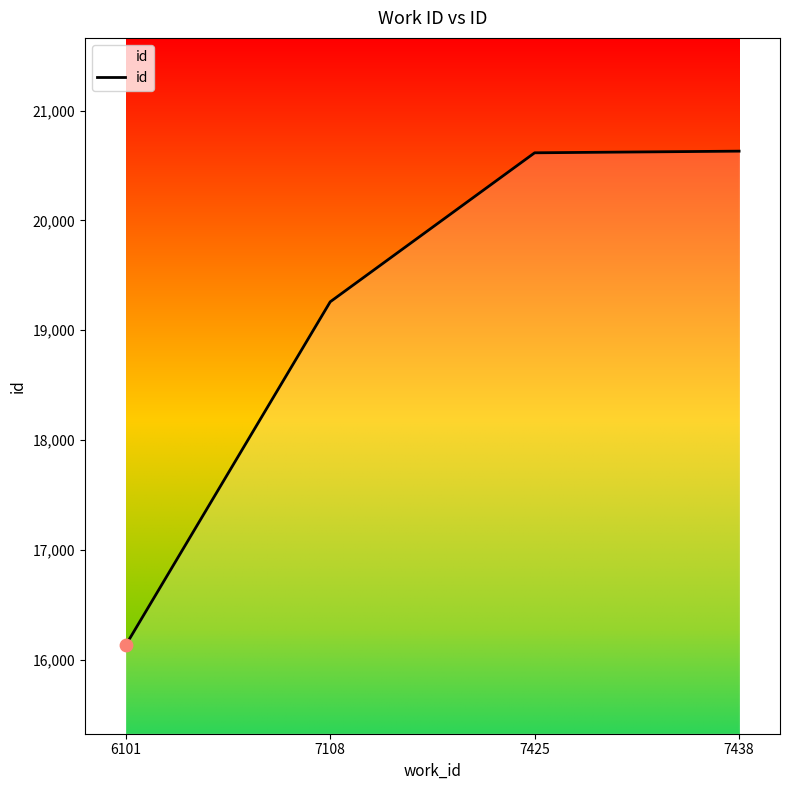

What is the ratio of the value at 7108 to the value at 7425?

0.9